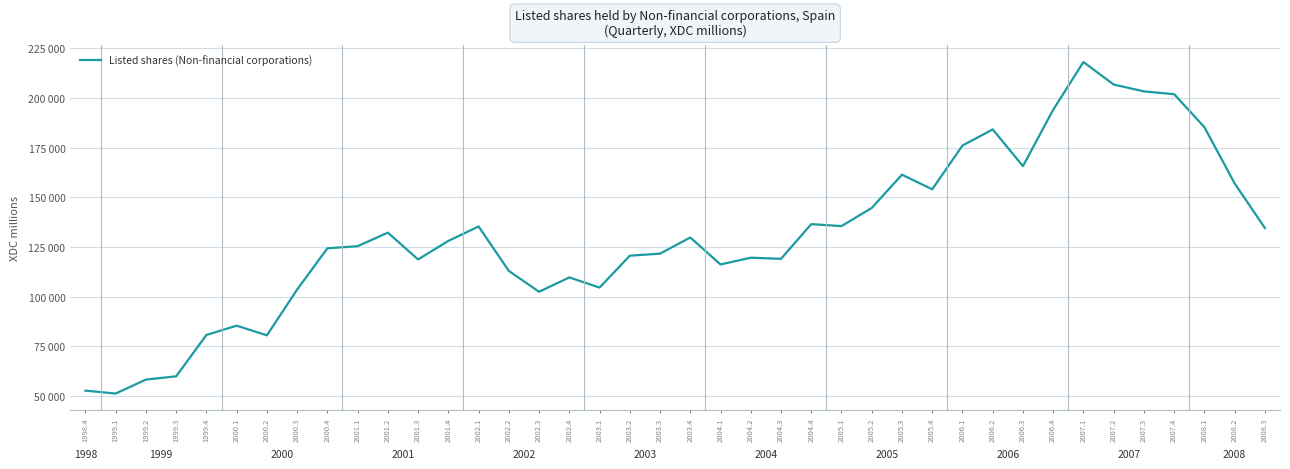

Rank the categories by value from lowest to highest.

1999.1, 1998.4, 1999.2, 1999.3, 2000.2, 1999.4, 2000.1, 2002.3, 2000.3, 2003.1, 2002.4, 2002.2, 2004.1, 2001.3, 2004.3, 2004.2, 2003.2, 2003.3, 2000.4, 2001.1, 2001.4, 2003.4, 2001.2, 2008.3, 2002.1, 2005.1, 2004.4, 2005.2, 2005.4, 2008.2, 2005.3, 2006.3, 2006.1, 2006.2, 2008.1, 2006.4, 2007.4, 2007.3, 2007.2, 2007.1